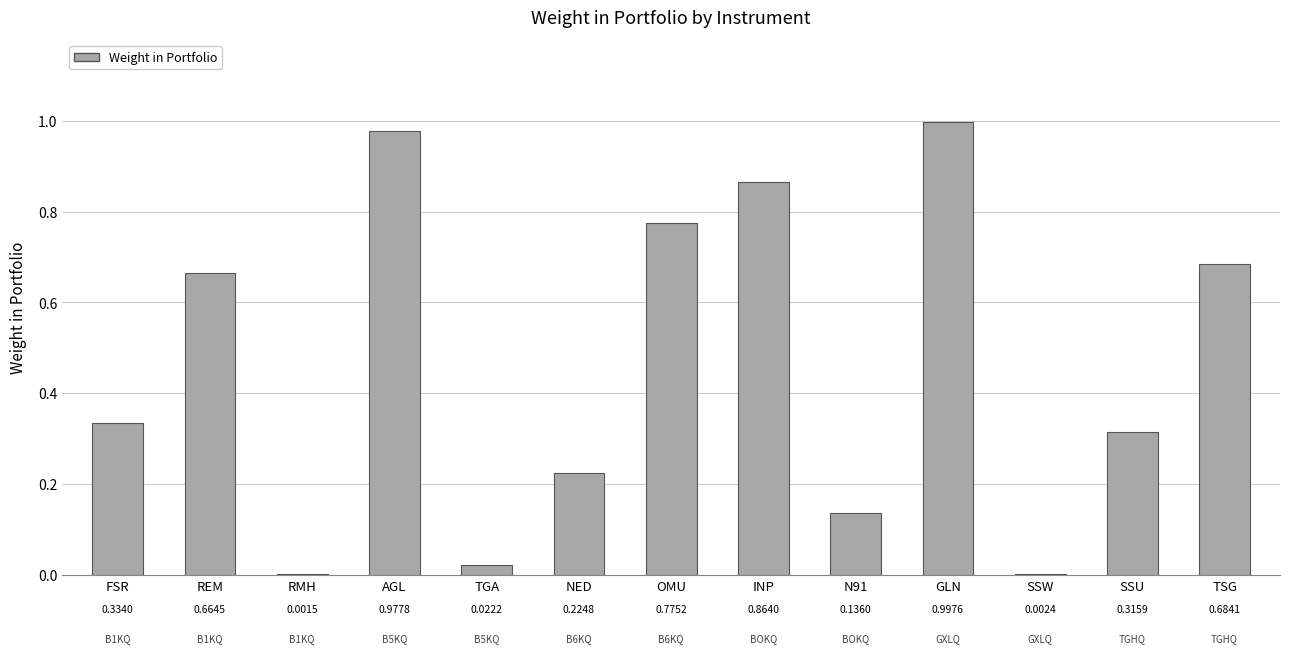

Between OMU and TSG, which is larger?

OMU